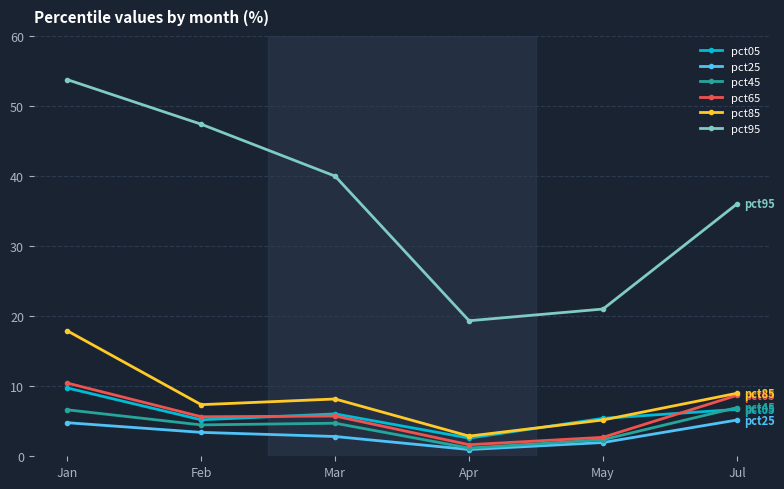

At how many categories does at least one series exceed 5?

6